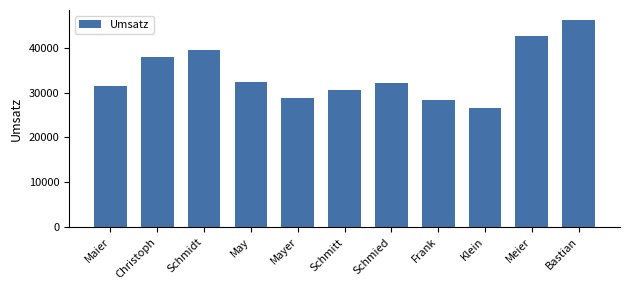

What is the value of the 5th bar from the left?

28751